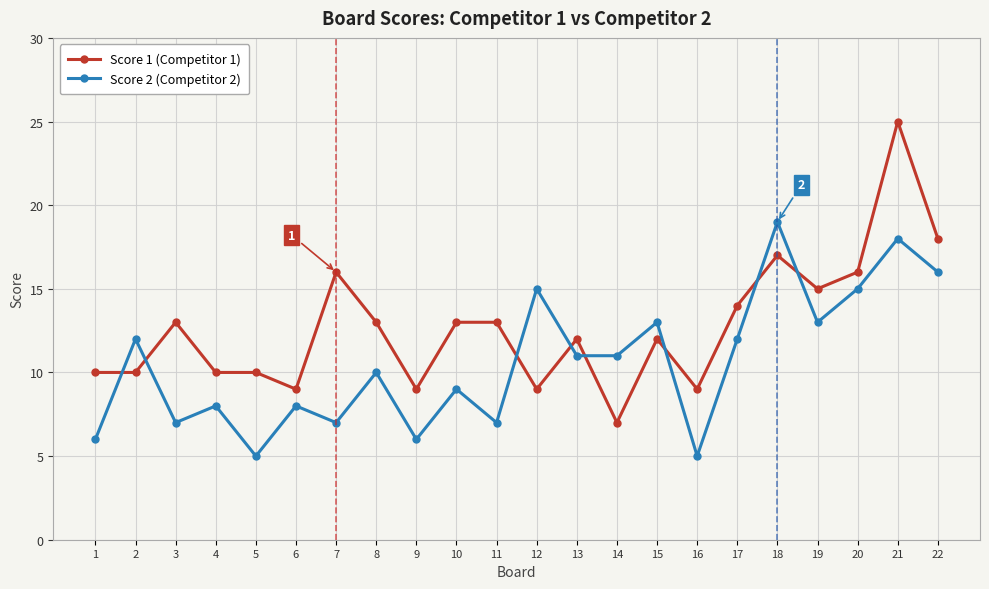

Reading left to right, what are all the values shown in this chart?

Score 1 (Competitor 1): 1=10	2=10	3=13	4=10	5=10	6=9	7=16	8=13	9=9	10=13	11=13	12=9	13=12	14=7	15=12	16=9	17=14	18=17	19=15	20=16	21=25	22=18
Score 2 (Competitor 2): 1=6	2=12	3=7	4=8	5=5	6=8	7=7	8=10	9=6	10=9	11=7	12=15	13=11	14=11	15=13	16=5	17=12	18=19	19=13	20=15	21=18	22=16